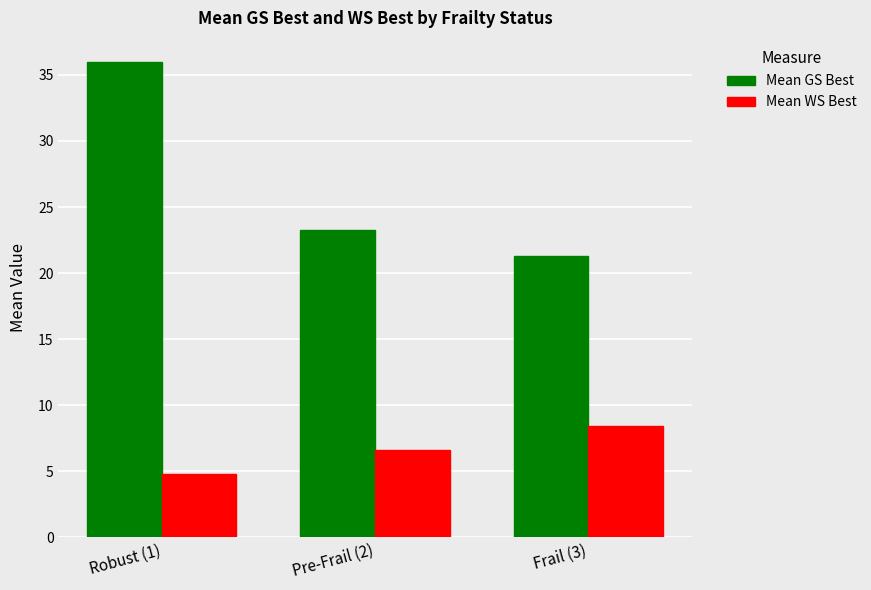

Which series has the widest spread of values?

Mean GS Best